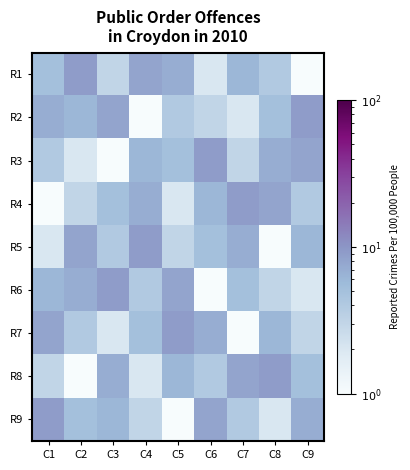

Which series has the widest spread of values?

R1